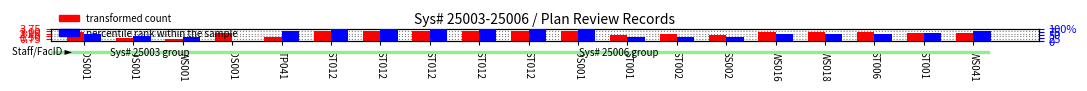

Which series has the largest range (max minus min)?

percentile rank within the sample